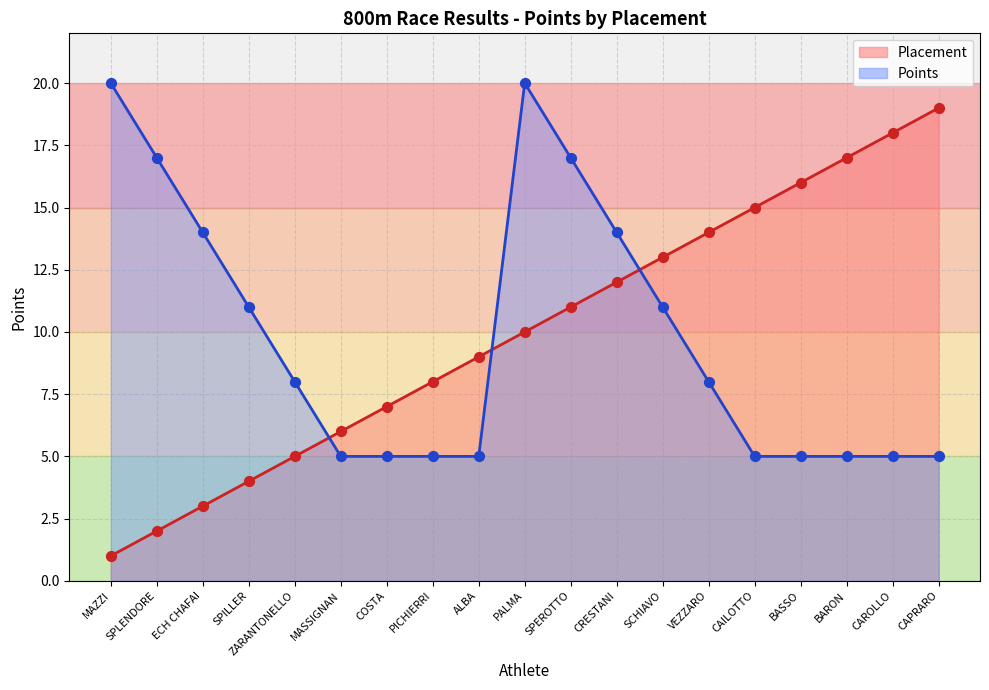

What are all the series names shown in the legend?

Placement, Points